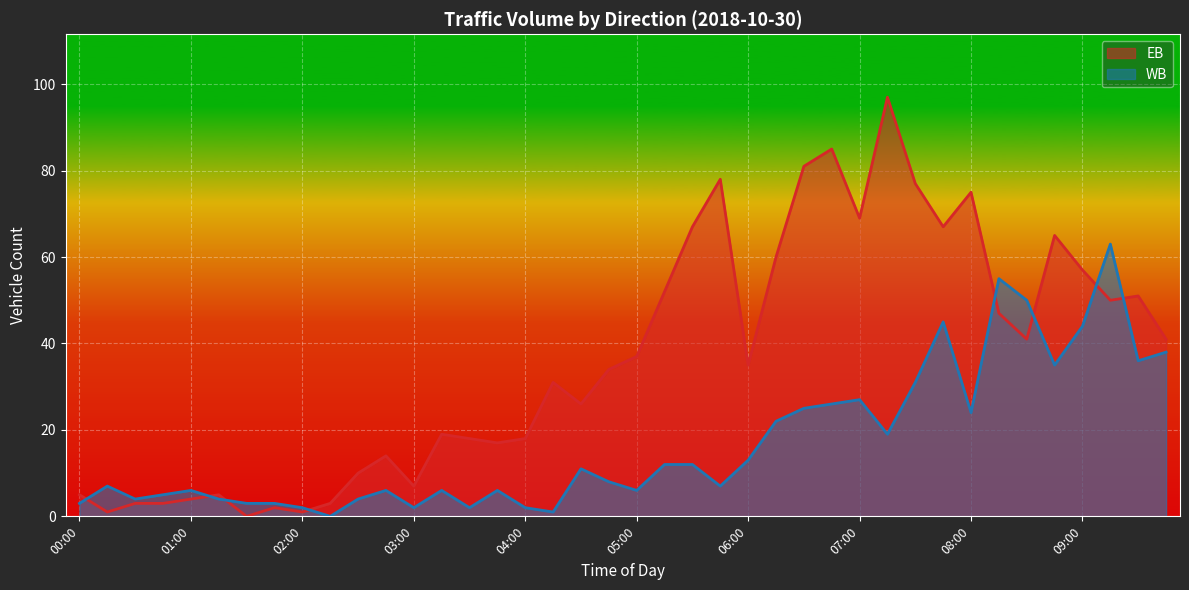

What is the label of the 37th point from the left?

09:00